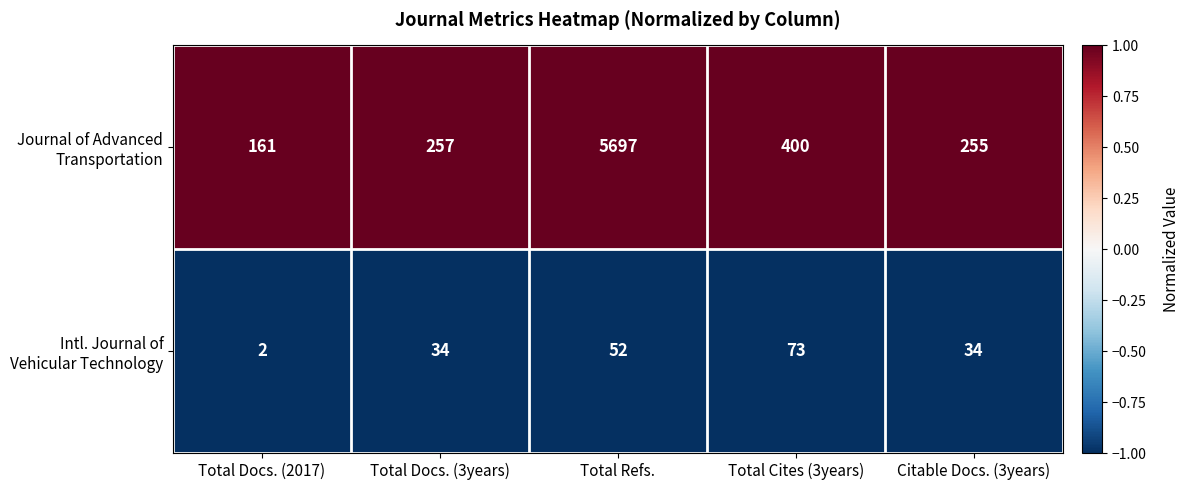

What is the greatest value displayed?

5697